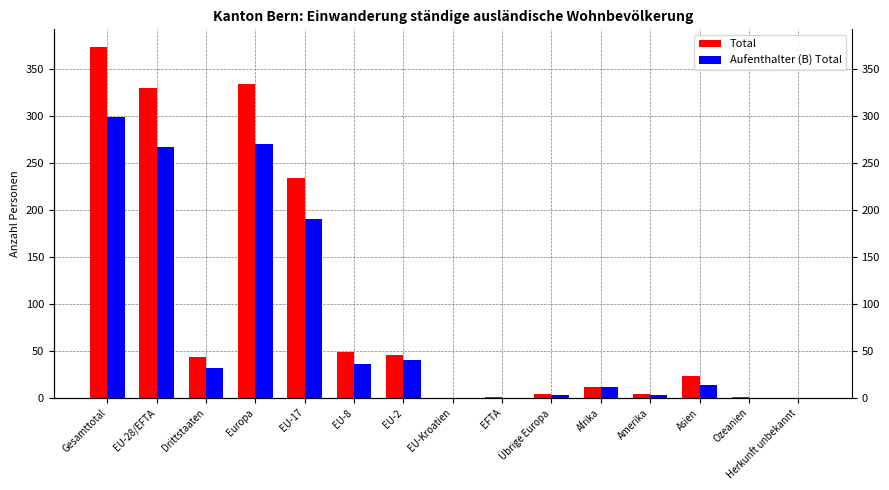

True or false: Aufenthalter (B) Total has a value of 40 at EU-2.

True